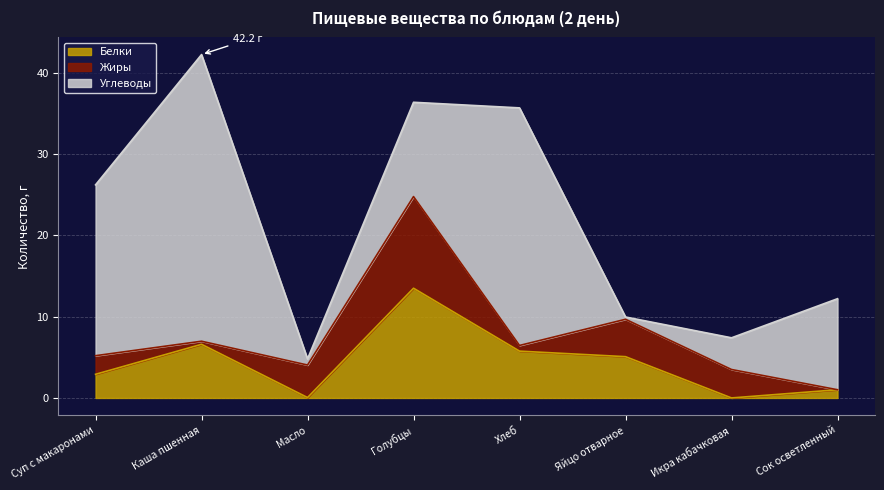

Which series ends up on top after the final intersection of Углеводы and Белки?

Углеводы